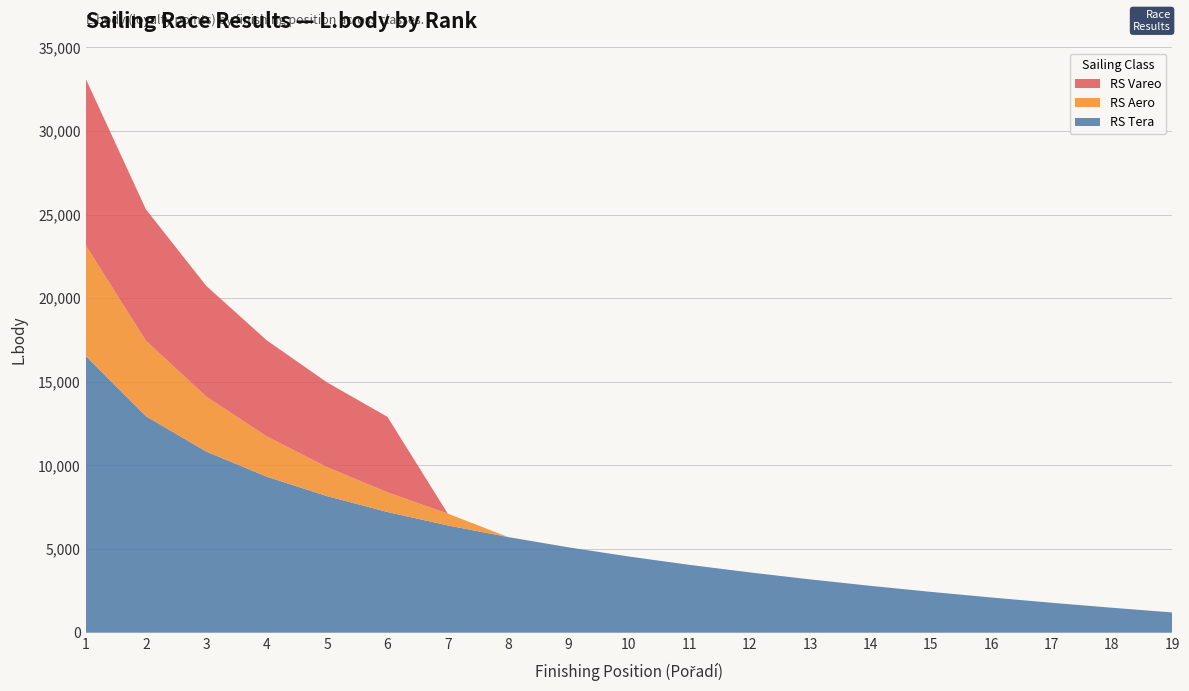

Reading left to right, list all the values displayed in this chart.

RS Tera: 1=16557	2=12945	3=10832	4=9332	5=8169	6=7219	7=6416	8=5720	9=5106	10=4557	11=4060	12=3607	13=3190	14=2804	15=2444	16=2108	17=1792	18=1494	19=1212
RS Aero: 1=6623	2=4515	3=3283	4=2408	5=1730	6=1176	7=707	8=0	9=0	10=0	11=0	12=0	13=0	14=0	15=0	16=0	17=0	18=0	19=0
RS Vareo: 1=9963	2=7855	3=6623	4=5748	5=5070	6=4515	7=0	8=0	9=0	10=0	11=0	12=0	13=0	14=0	15=0	16=0	17=0	18=0	19=0